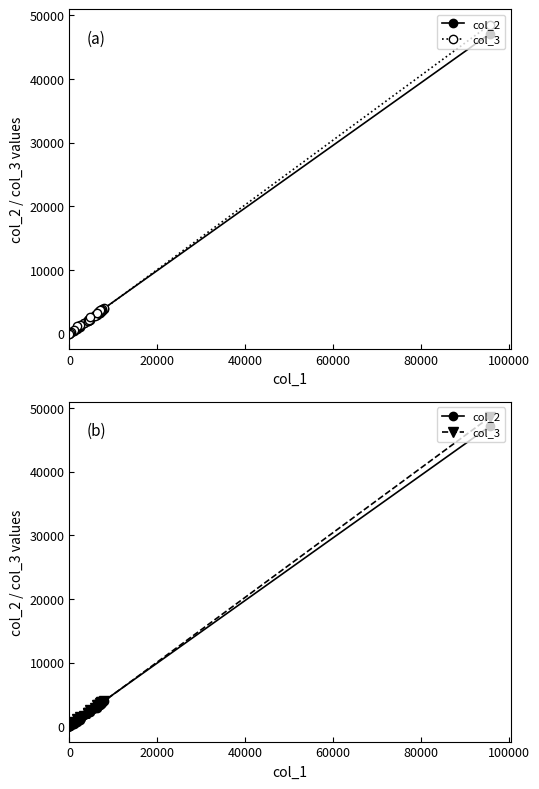

Reading right to left, transcribe all the data shown in this chart.

col_2: 3	60	194	381	700	1042	2208	2871	3323	3609	3528	3589	3905	3310	3428	3523	2956	2366	2189	2182	1739	47106
col_3: 9	65	245	610	1129	1380	2568	3292	3705	3643	3733	3814	3980	3283	3168	3306	2810	2073	2060	2038	1613	48524